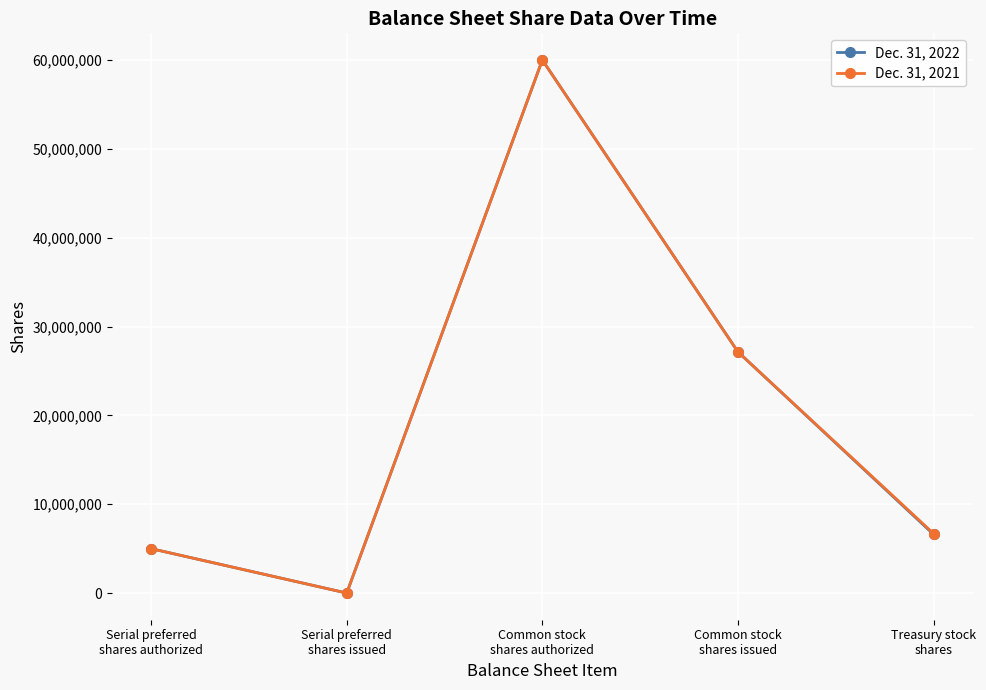

What are all the series names shown in the legend?

Dec. 31, 2022, Dec. 31, 2021